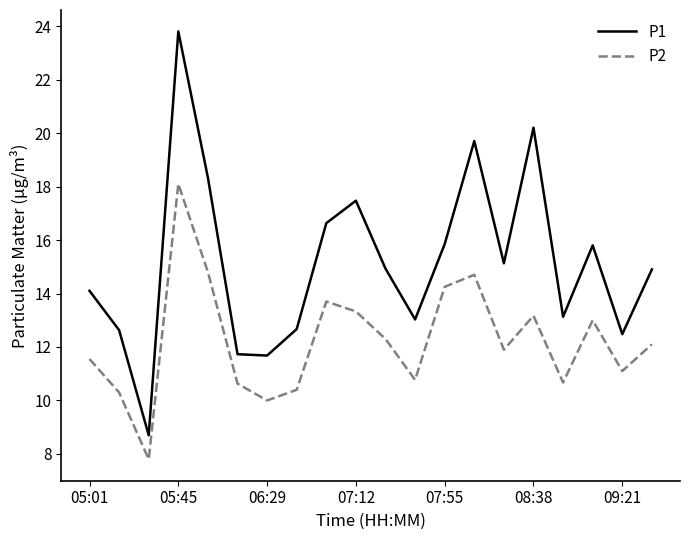

True or false: P2 has more than 0 interior local peaks.

True